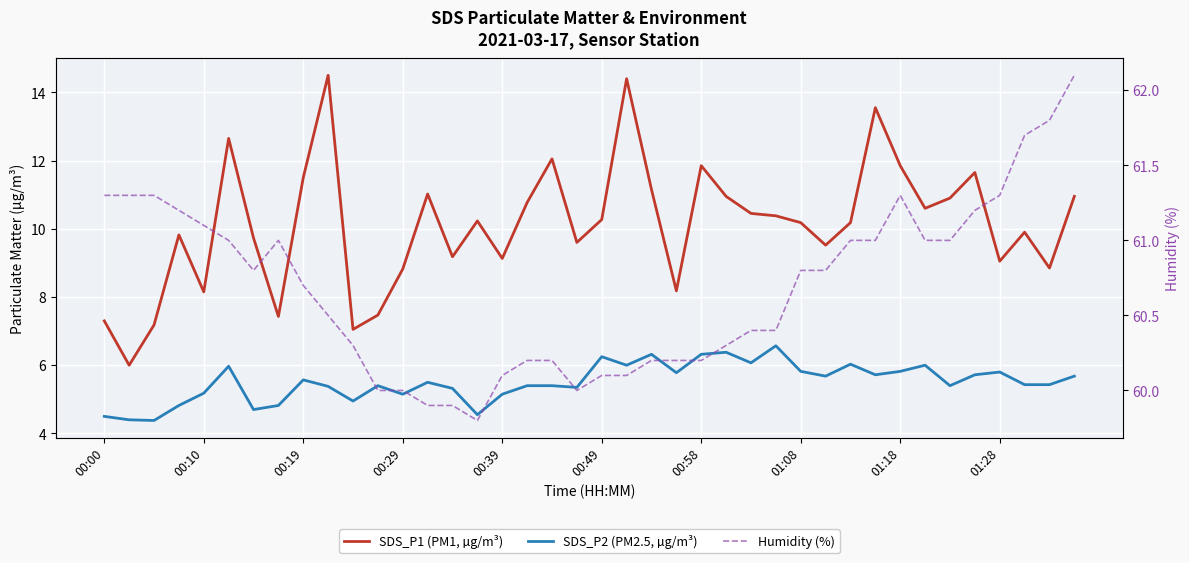

Is it true that SDS_P1 (PM1, µg/m³) equals 12.1 at 18?

True